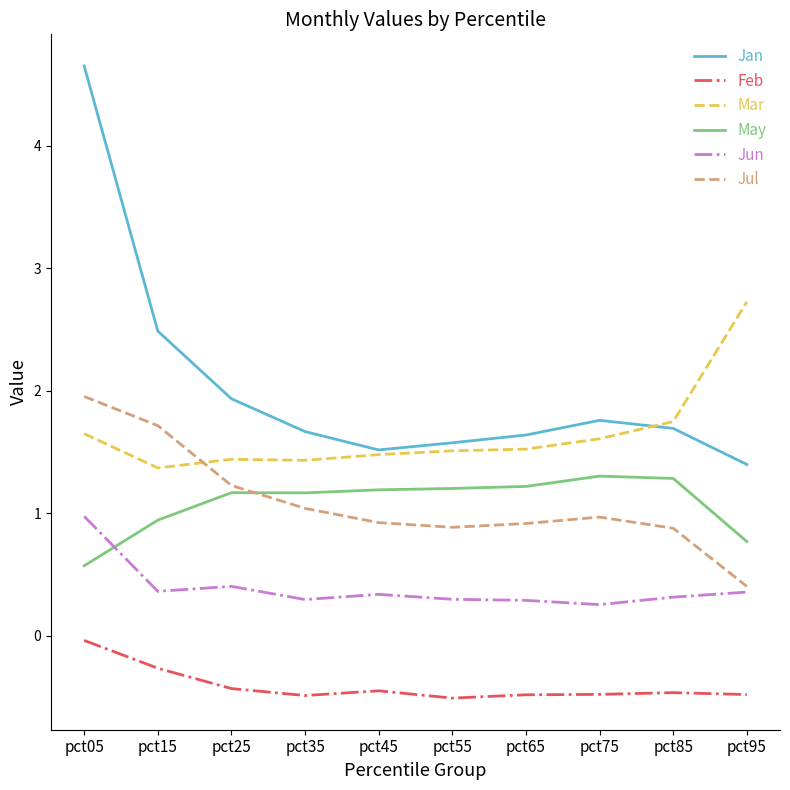

Where is the first local minimum for Mar?

pct15